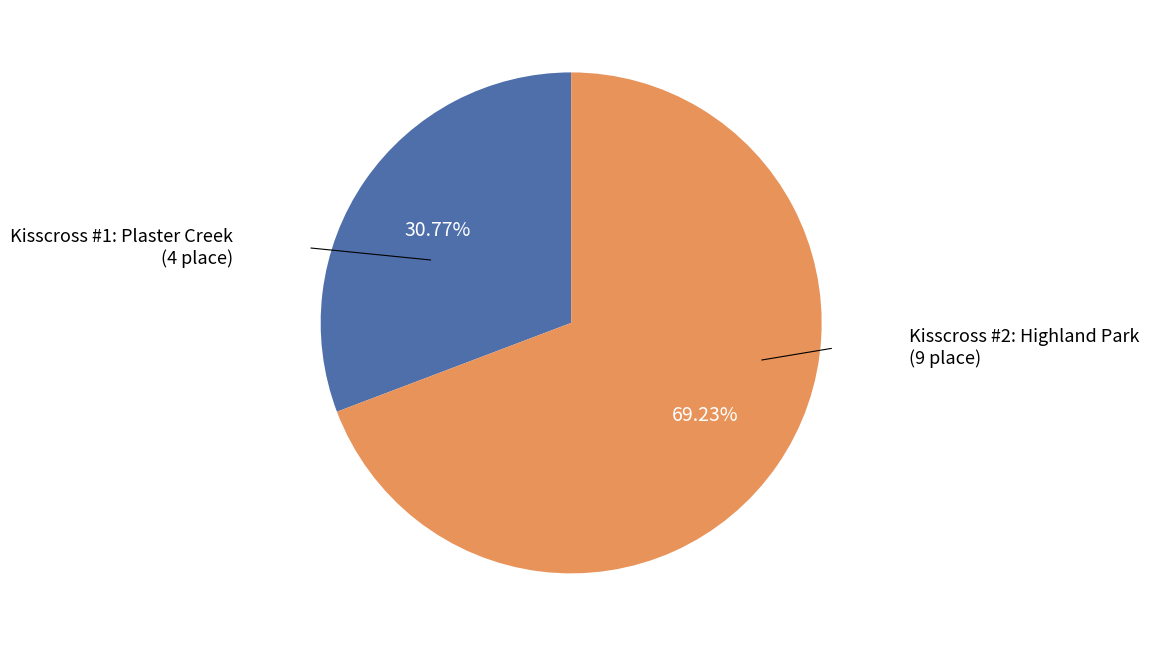

Does any single category account for the majority?

Yes